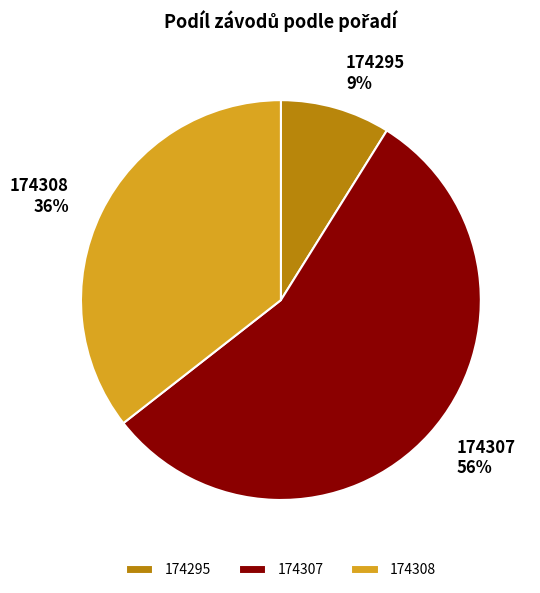

To the nearest percent, what percentage of the pie is 174295?

9%